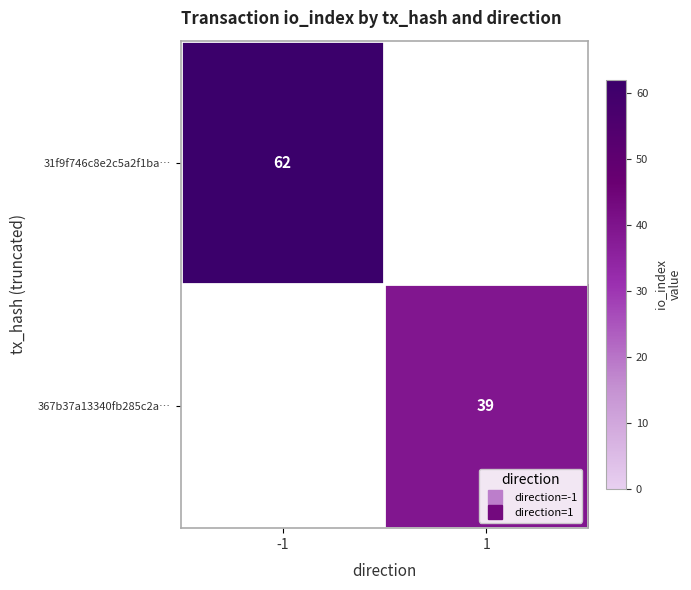

What is the minimum value shown in the chart?

39.0